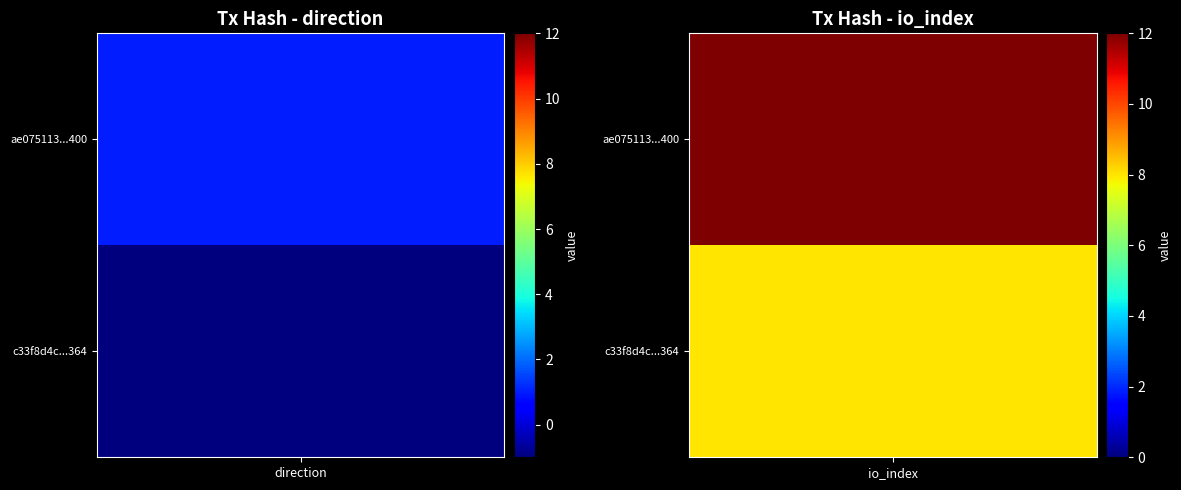

List the series in order of their overall mean, highest first.

ae075113bfb1fe4cc0e720a701b2e0eed691400, c33f8d4c2793f2890db93e124b4598a324b1364